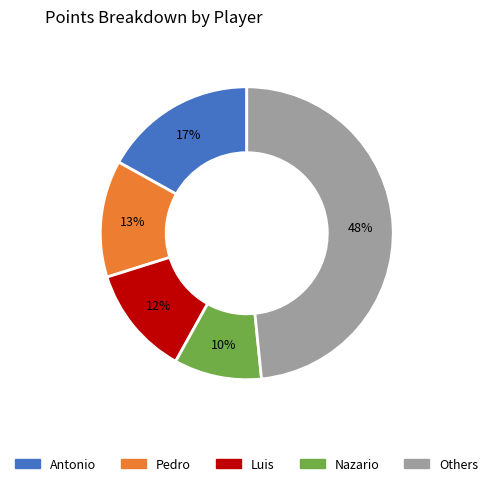

Which has a higher value, Nazario or Luis?

Luis